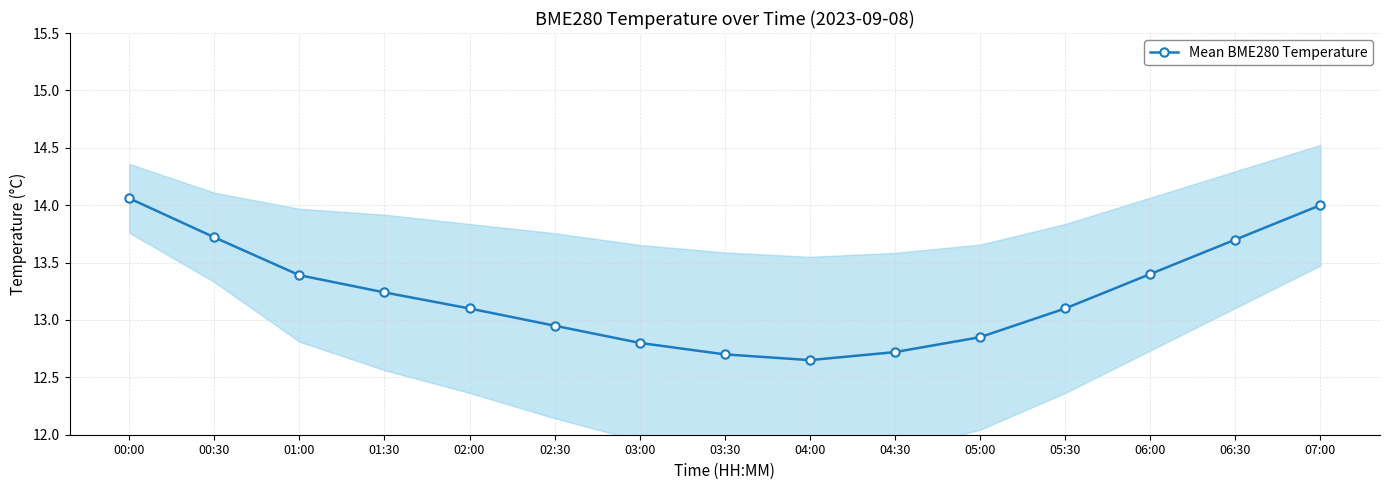

What is the label of the 8th point from the right?

03:30